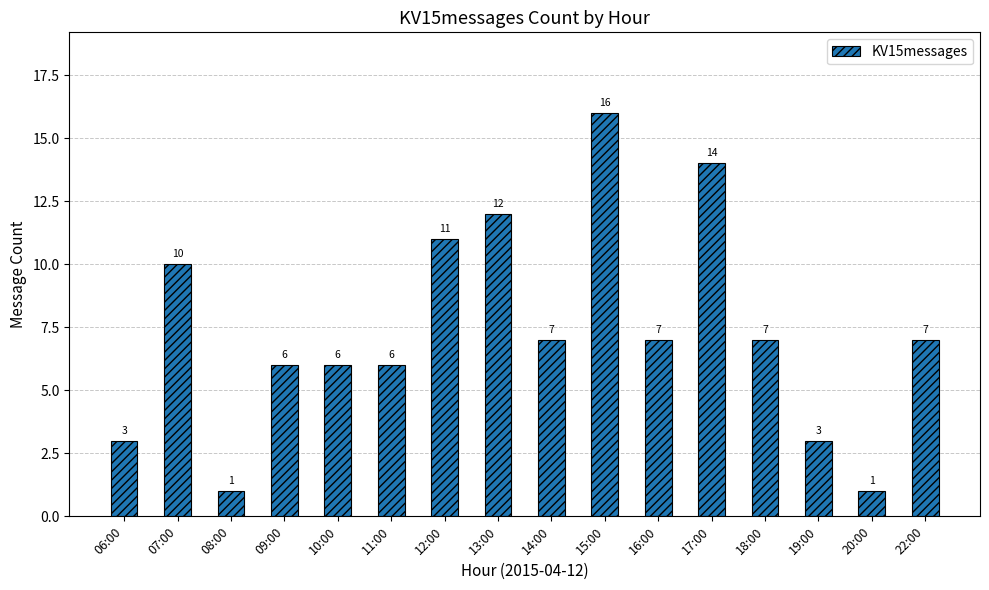

Reading left to right, list all the values displayed in this chart.

06:00=3	07:00=10	08:00=1	09:00=6	10:00=6	11:00=6	12:00=11	13:00=12	14:00=7	15:00=16	16:00=7	17:00=14	18:00=7	19:00=3	20:00=1	22:00=7